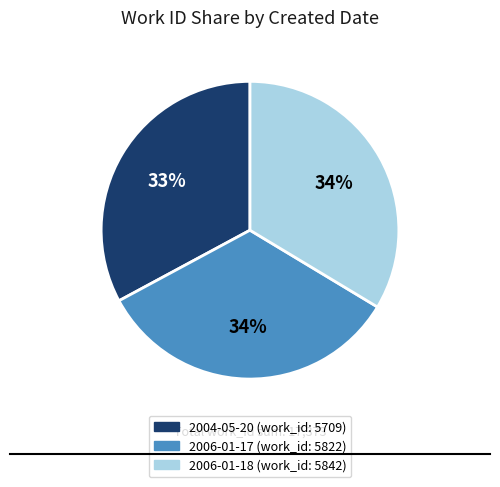

Which has a higher value, 2006-01-17 or 2004-05-20?

2006-01-17